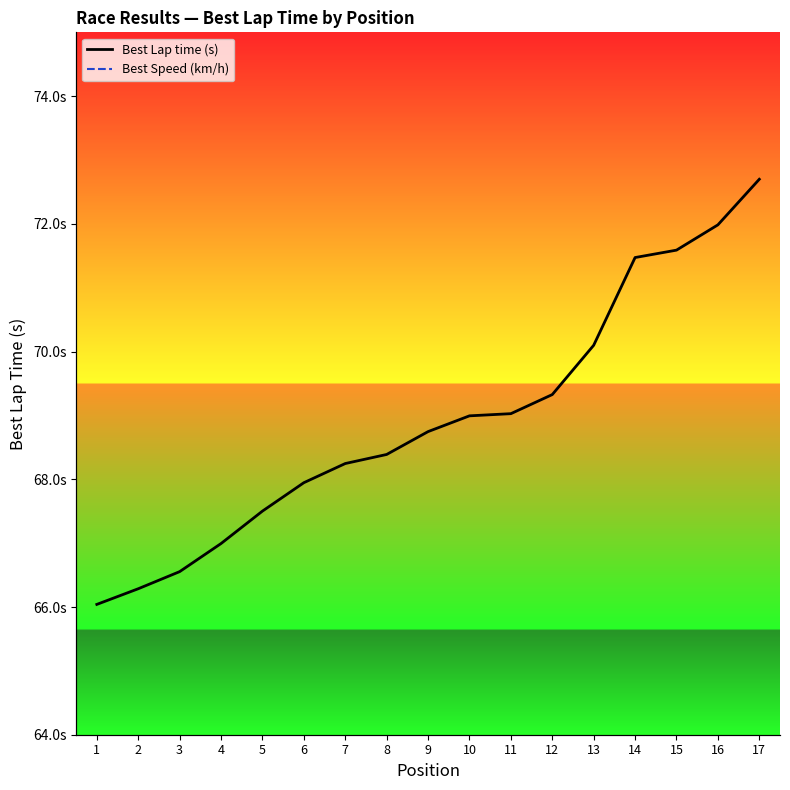

Where is Best Speed (km/h) nearest to the value 88?

12